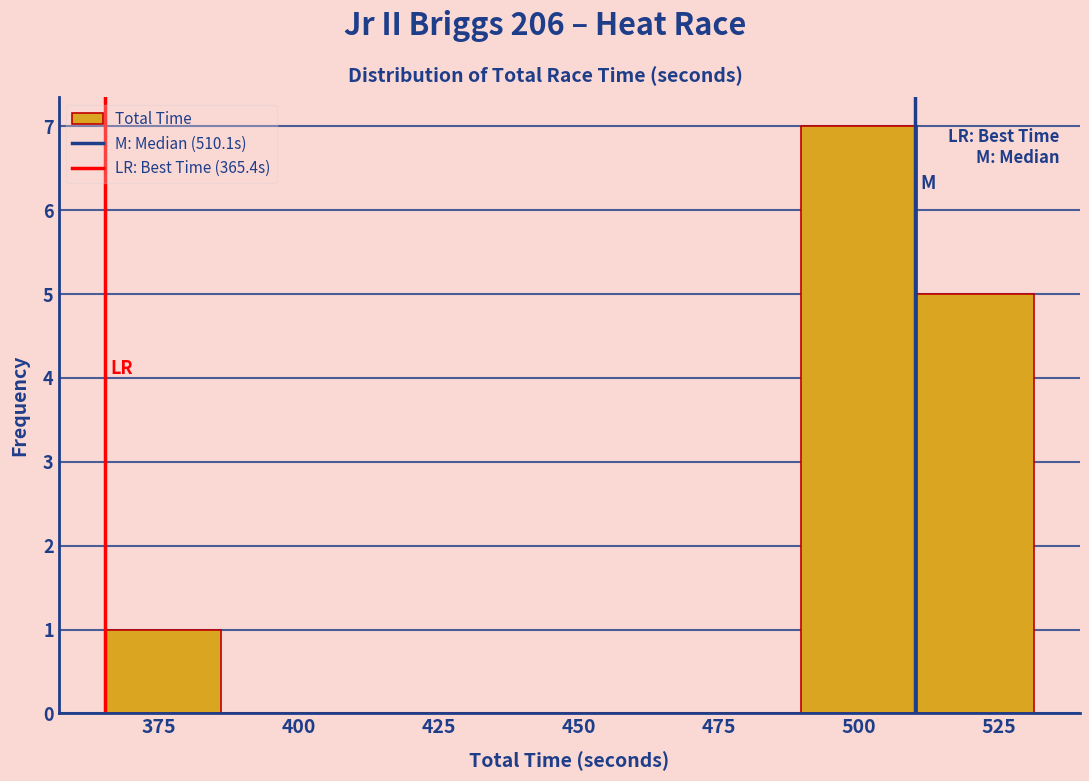

What is the height of the bar covering 510 to 530 on the x-axis? Neither the bar edges nor the heights are printed on the chart, so give them approximately, as read against the axes.

5